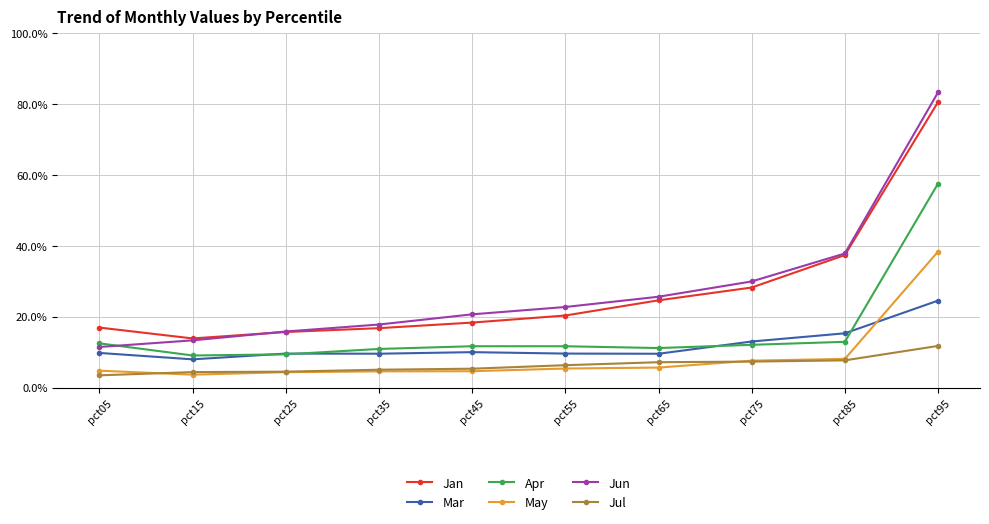

True or false: Jul has more than 1 points higher than both neighbors.

False